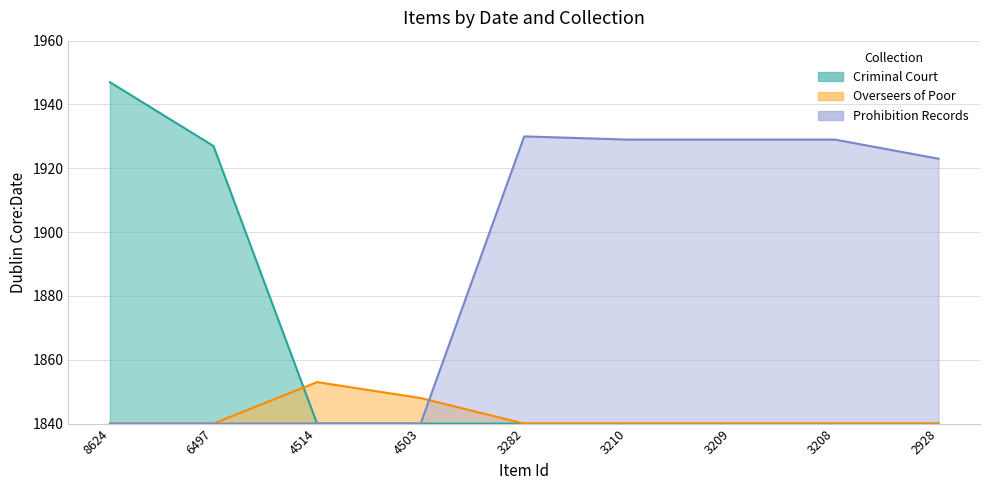

True or false: Criminal Court has more than 2 points higher than both neighbors.

False